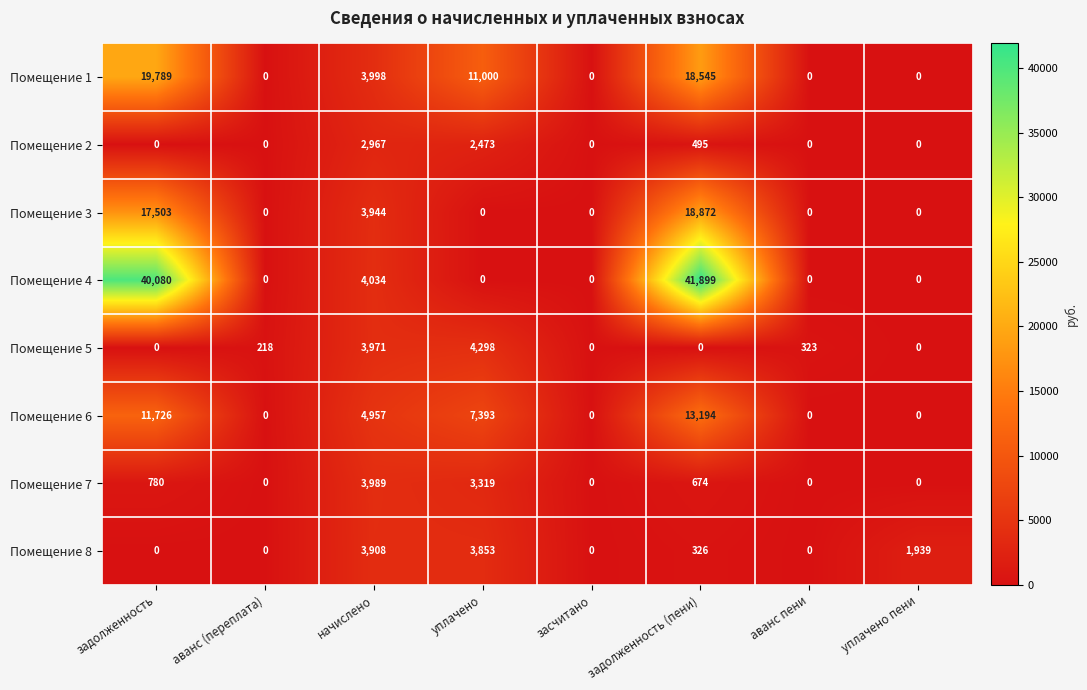

What is the difference between the highest and lowest values at задолженность (пени)?

41899